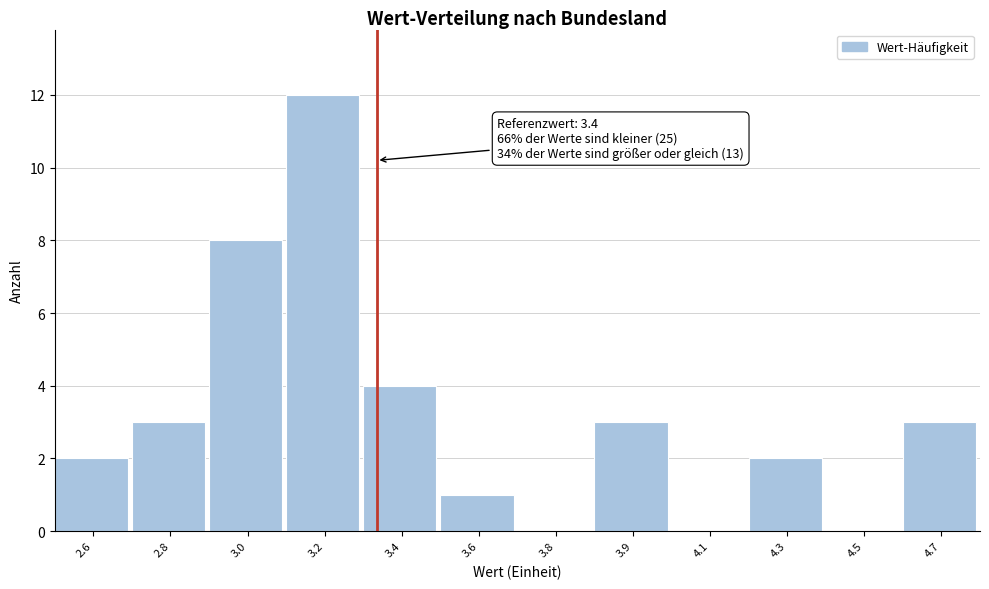

Reading right to left, list all the values displayed in this chart.

4.7=3	4.5=0	4.3=2	4.1=0	3.9=3	3.8=0	3.6=1	3.4=4	3.2=12	3.0=8	2.8=3	2.6=2